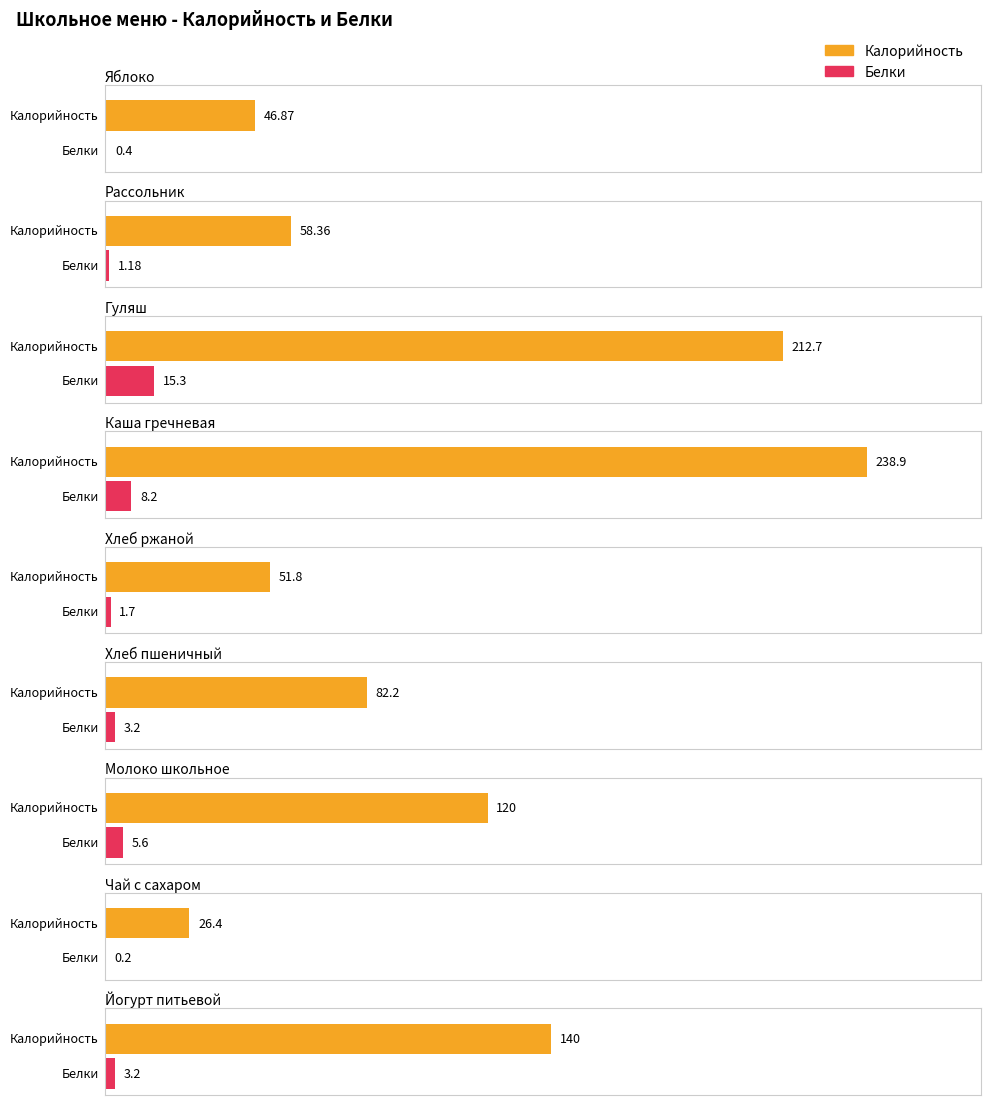

Is it true that Калорийность equals 17.7 at Рассольник?

False